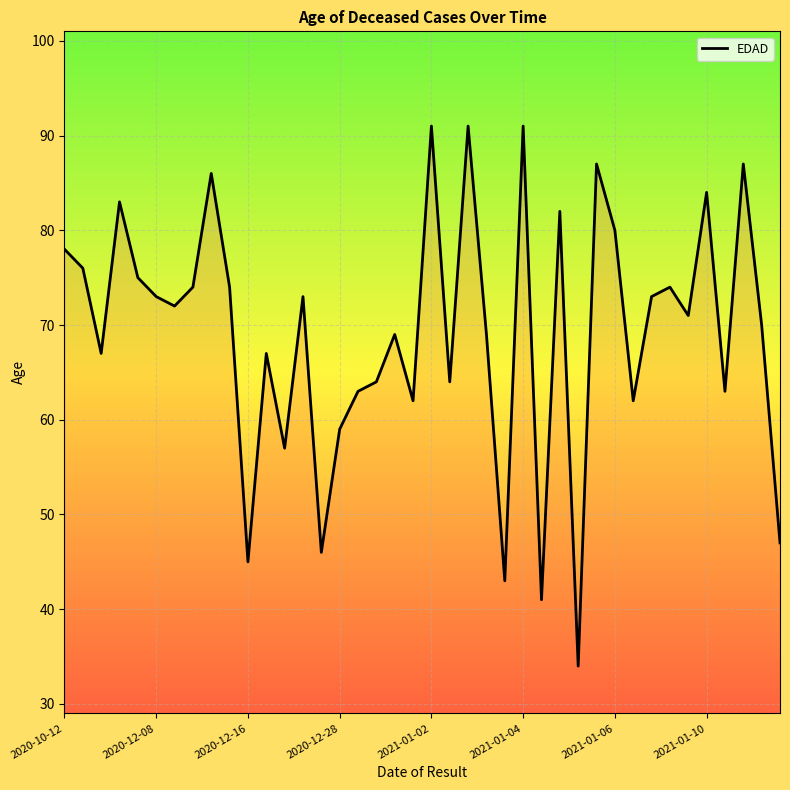

What is the greatest value displayed?

91